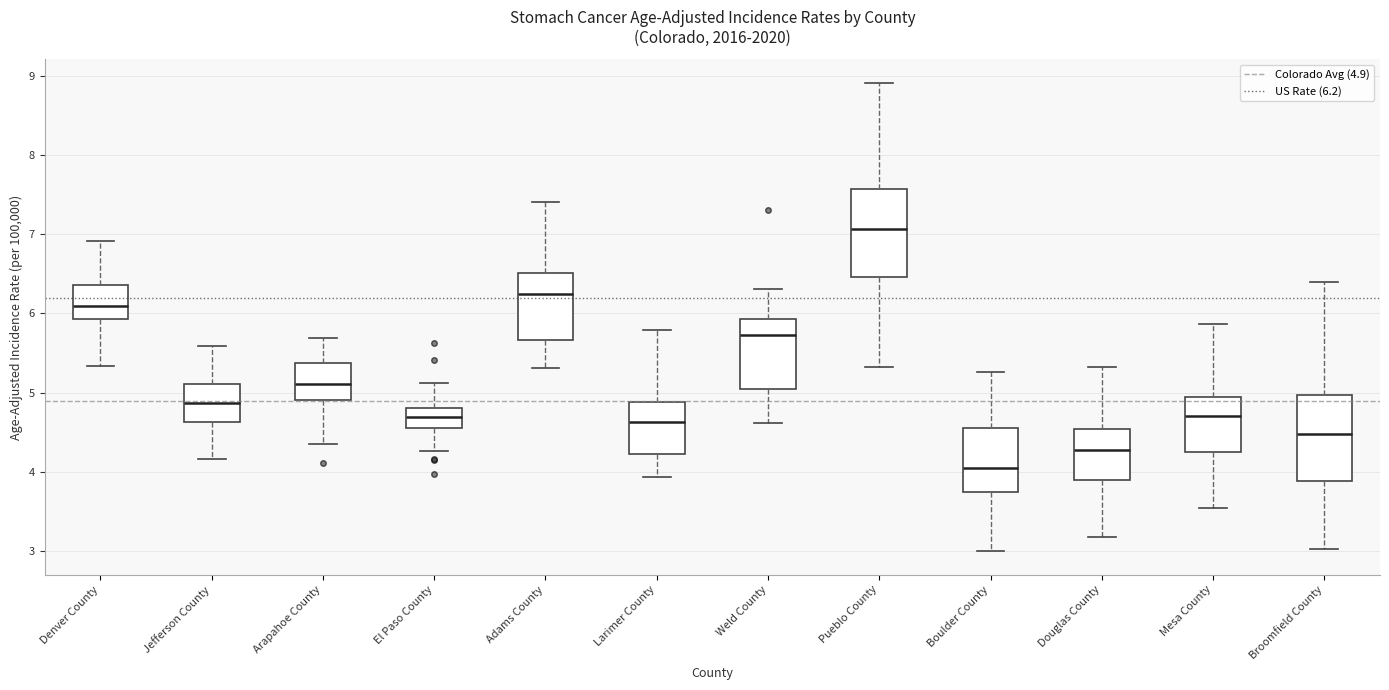

Reading left to right, transcribe this box plot: for each box, give where its median line is, the range the box spans, and where its two whiskers end, as read against the y-axis. The values are not printed on the chart, so give them approximately, as read against the axis.

Denver County: median 6.1, box 5.9 to 6.4, whiskers 5.3 to 6.9
Jefferson County: median 4.9, box 4.6 to 5.1, whiskers 4.2 to 5.6
Arapahoe County: median 5.1, box 4.9 to 5.4, whiskers 4.4 to 5.7
El Paso County: median 4.7, box 4.6 to 4.8, whiskers 4.3 to 5.1
Adams County: median 6.2, box 5.7 to 6.5, whiskers 5.3 to 7.4
Larimer County: median 4.6, box 4.2 to 4.9, whiskers 3.9 to 5.8
Weld County: median 5.7, box 5.0 to 5.9, whiskers 4.6 to 6.3
Pueblo County: median 7.1, box 6.5 to 7.6, whiskers 5.3 to 8.9
Boulder County: median 4.1, box 3.8 to 4.6, whiskers 3.0 to 5.3
Douglas County: median 4.3, box 3.9 to 4.5, whiskers 3.2 to 5.3
Mesa County: median 4.7, box 4.3 to 4.9, whiskers 3.6 to 5.9
Broomfield County: median 4.5, box 3.9 to 5.0, whiskers 3.0 to 6.4